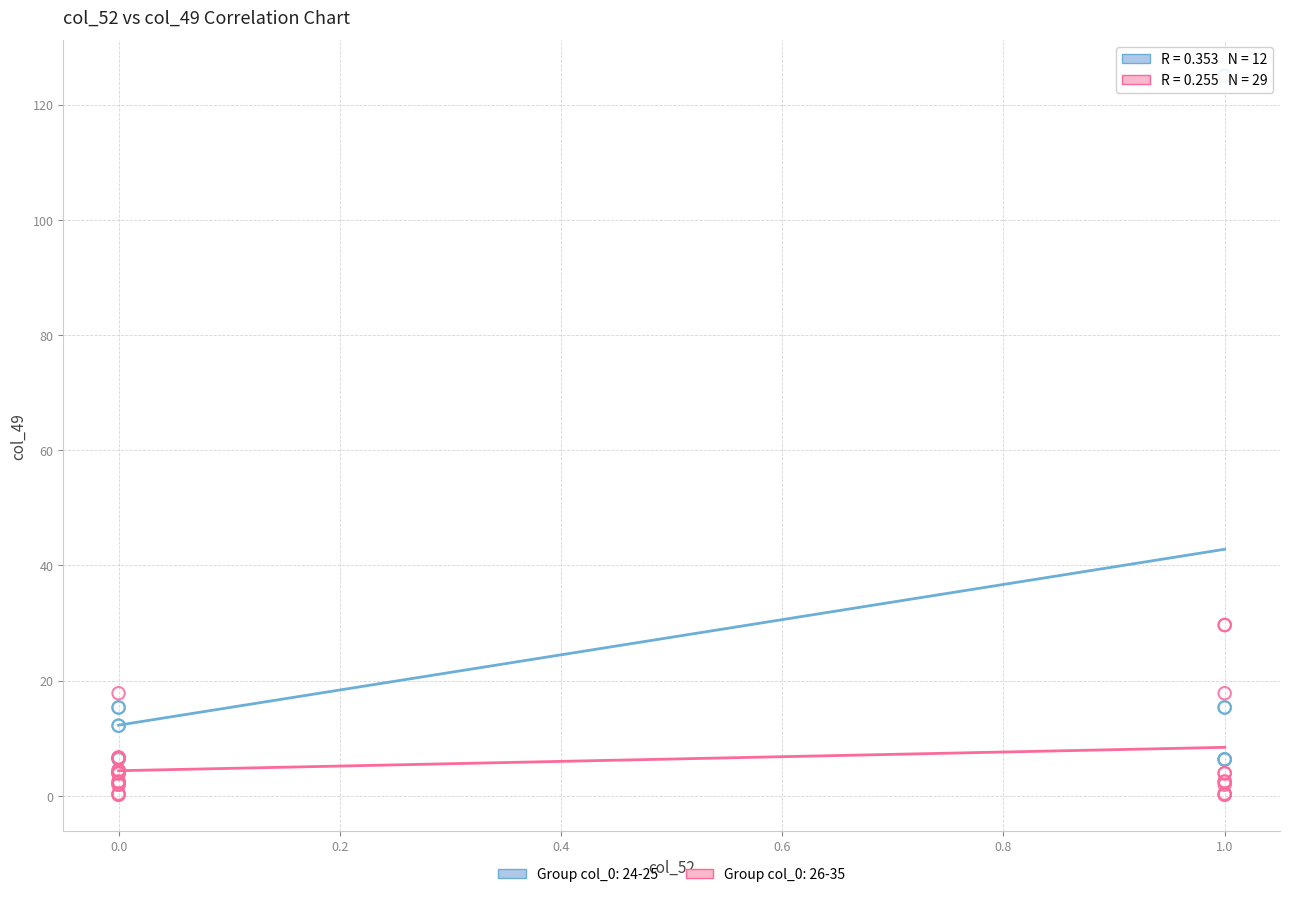

Which series has the widest spread of Y values?

Group col_0: 24-25